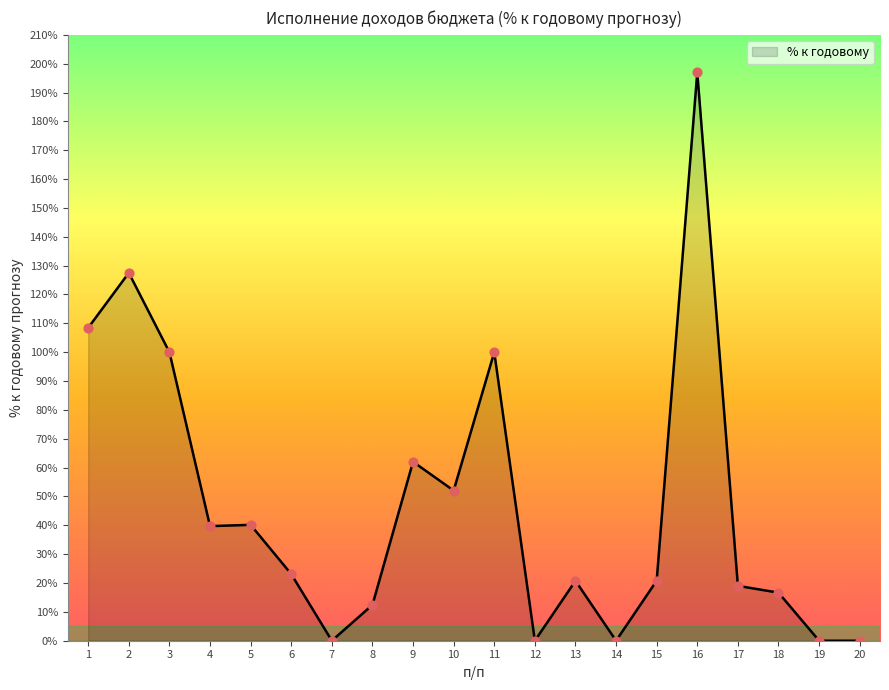

What is the change in value from 14 to 18?

+16.7